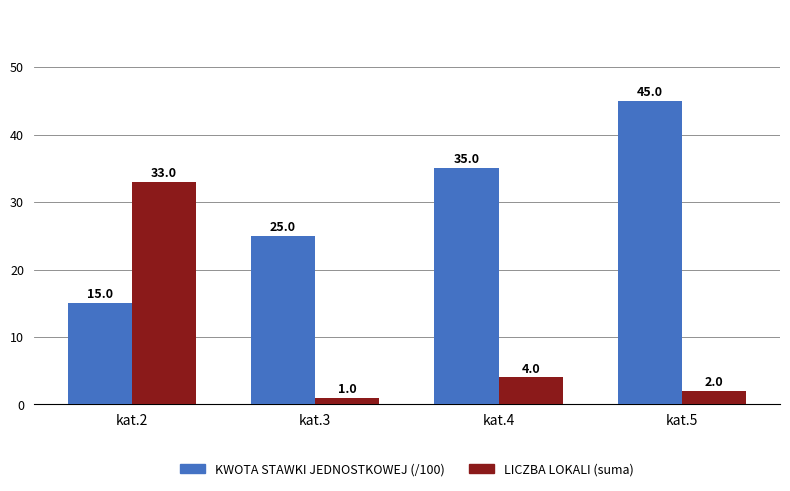

List the series in order of their peak value, highest first.

KWOTA STAWKI JEDNOSTKOWEJ (/100), LICZBA LOKALI (suma)